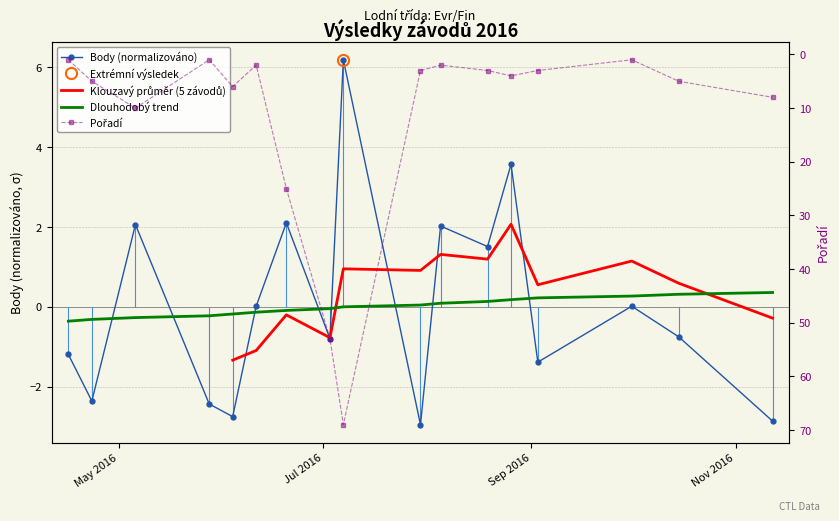

True or false: Body (normalizováno) has a value of -1.8 at 13.

False